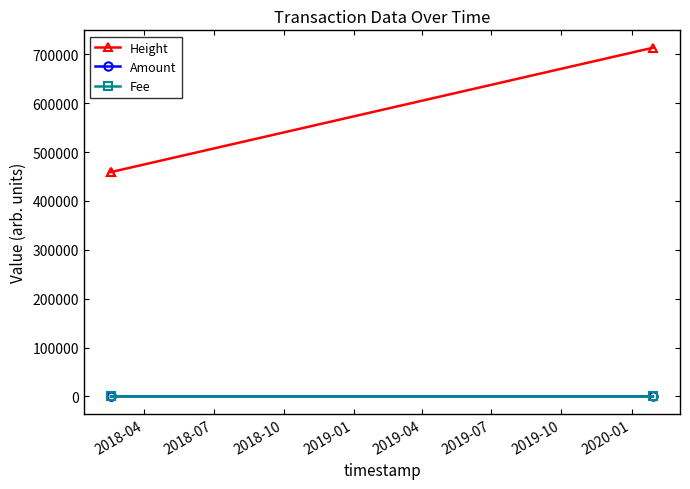

Count the number of categories in the chart.

3